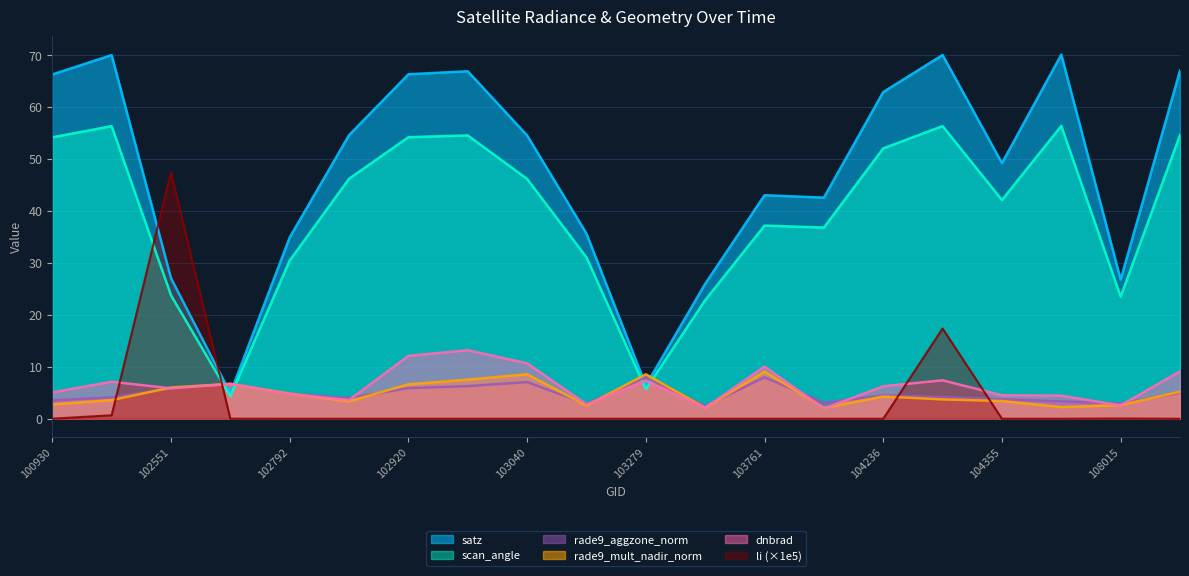

At which category is the sum across all series the highest?

104346